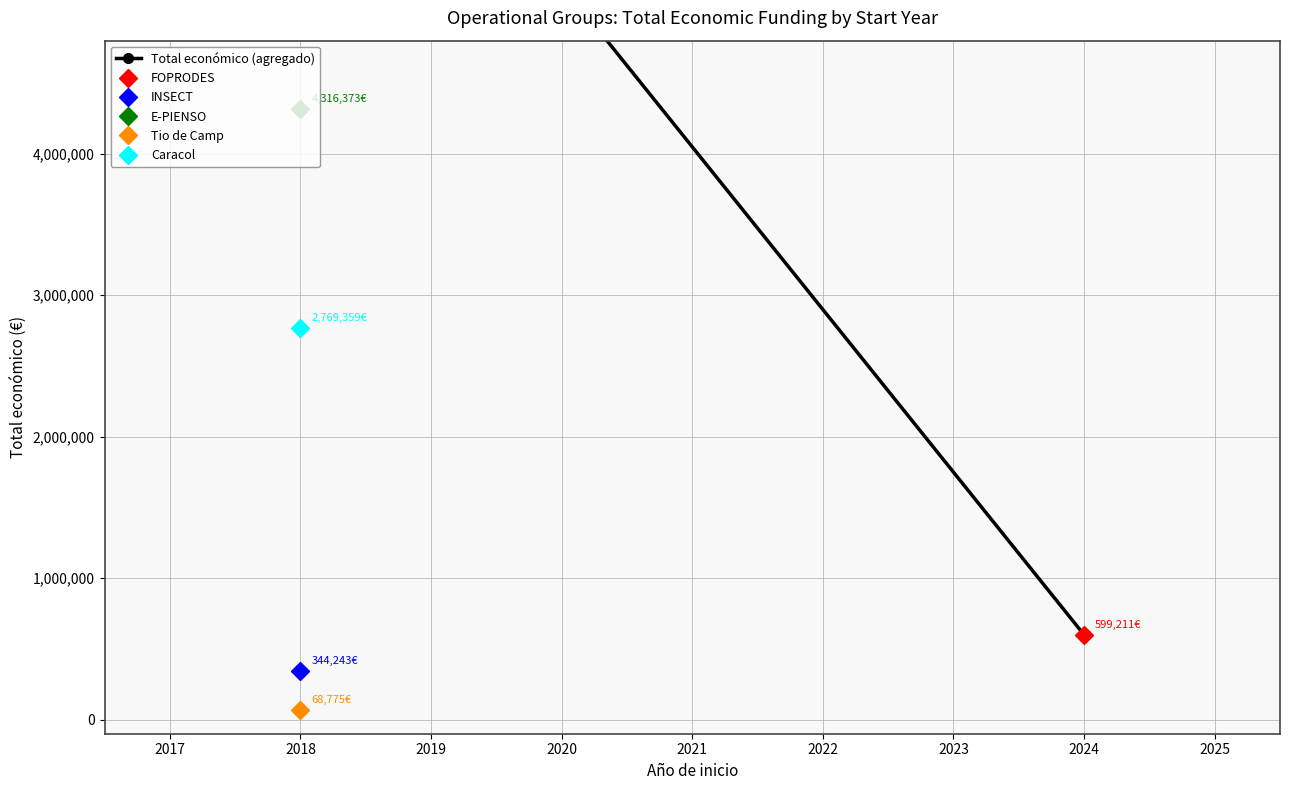

Count the number of categories in the chart.

2